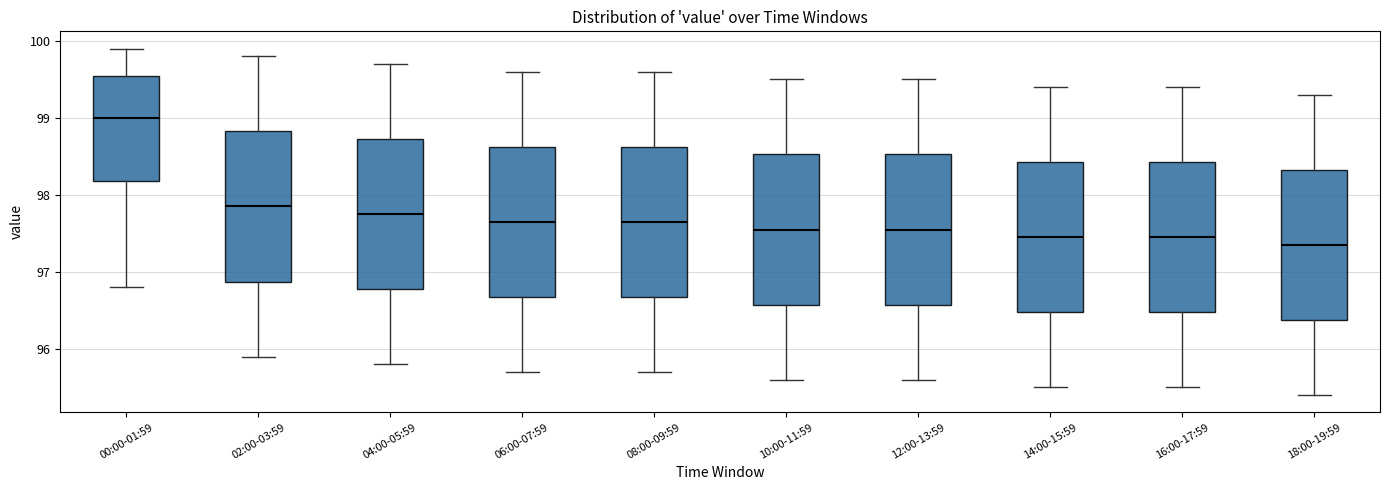

Reading left to right, transcribe this box plot: for each box, give where its median line is, the range the box spans, and where its two whiskers end, as read against the y-axis. The values are not printed on the chart, so give them approximately, as read against the axis.

00:00-01:59: median 99.0, box 98.2 to 99.6, whiskers 96.8 to 99.9
02:00-03:59: median 97.9, box 96.9 to 98.8, whiskers 95.9 to 99.8
04:00-05:59: median 97.8, box 96.8 to 98.7, whiskers 95.8 to 99.7
06:00-07:59: median 97.7, box 96.7 to 98.6, whiskers 95.7 to 99.6
08:00-09:59: median 97.7, box 96.7 to 98.6, whiskers 95.7 to 99.6
10:00-11:59: median 97.6, box 96.6 to 98.5, whiskers 95.6 to 99.5
12:00-13:59: median 97.6, box 96.6 to 98.5, whiskers 95.6 to 99.5
14:00-15:59: median 97.5, box 96.5 to 98.4, whiskers 95.5 to 99.4
16:00-17:59: median 97.5, box 96.5 to 98.4, whiskers 95.5 to 99.4
18:00-19:59: median 97.4, box 96.4 to 98.3, whiskers 95.4 to 99.3